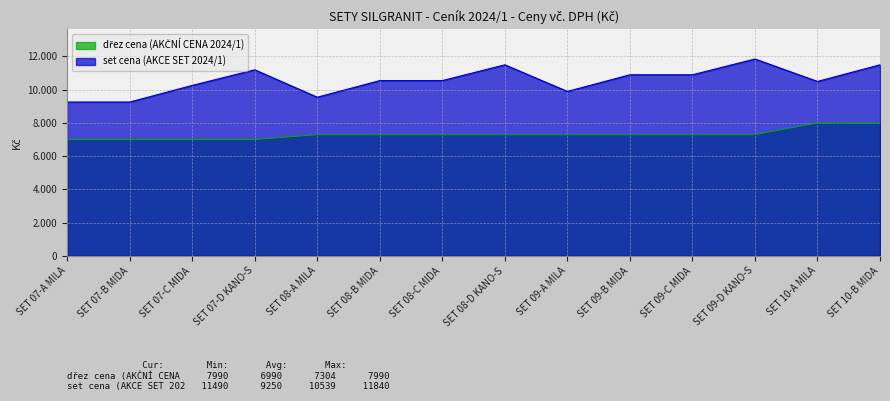

What is the difference between the maximum and minimum values in the set cena (AKCE SET 2024/1) series?

2590